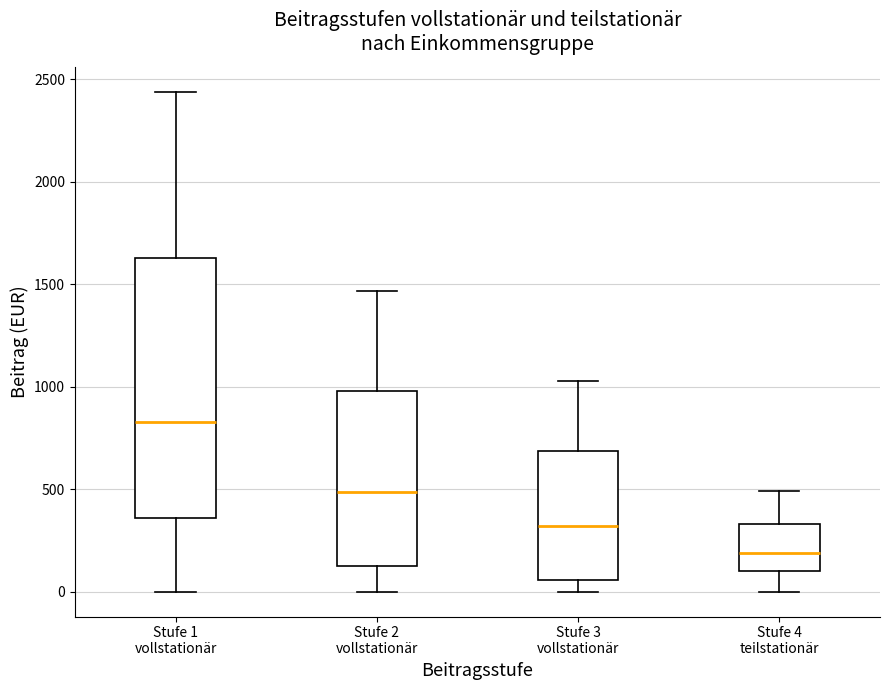

Comparing the boxes themselves (not the whiskers), which one is the tallest?

Stufe 1 vollstationär